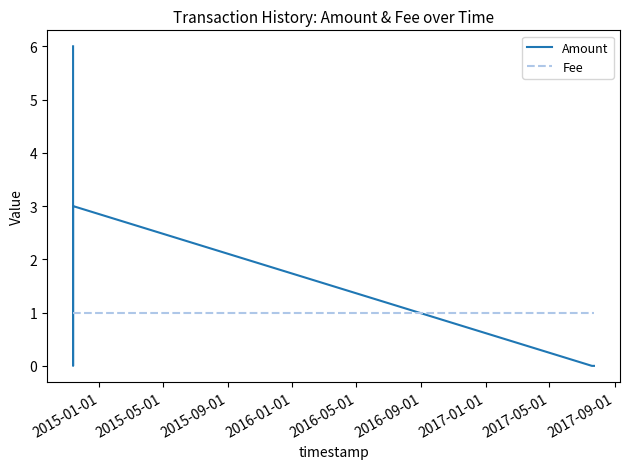

True or false: Fee and Amount cross at least once.

True